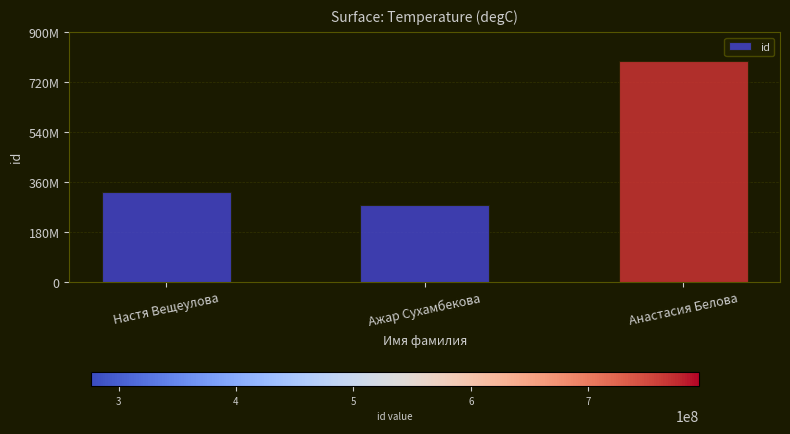

Does the chart contain any negative values?

No